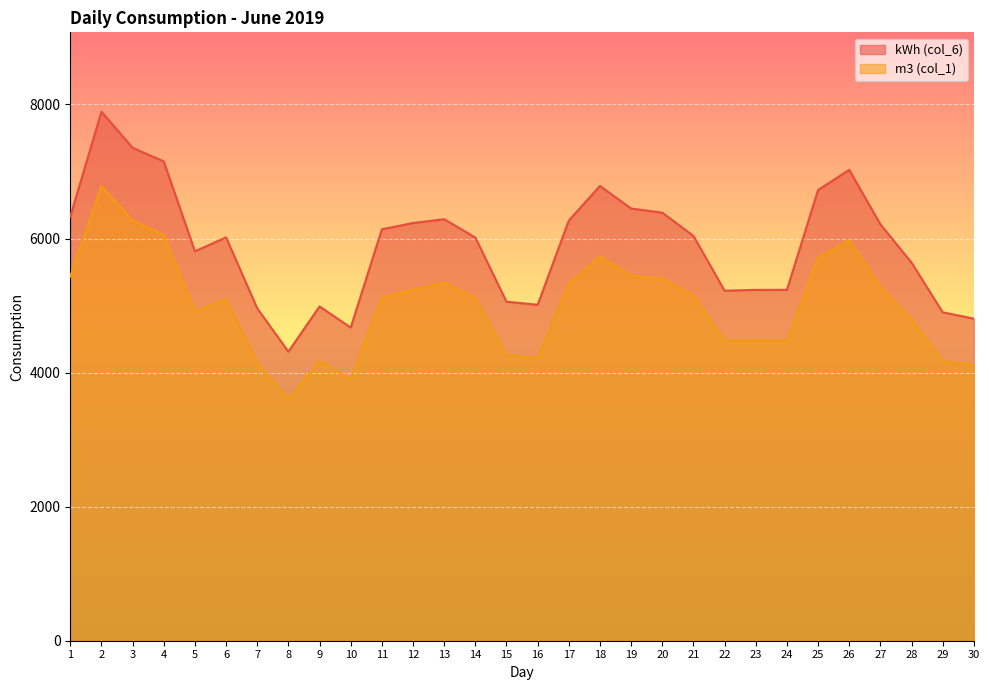

What is the smallest value displayed?

3602.0